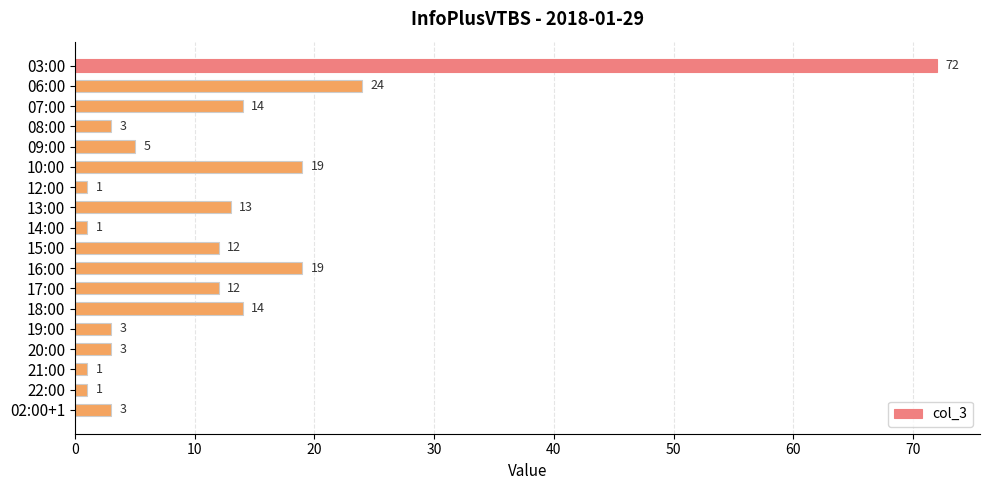

What is the average value?

12